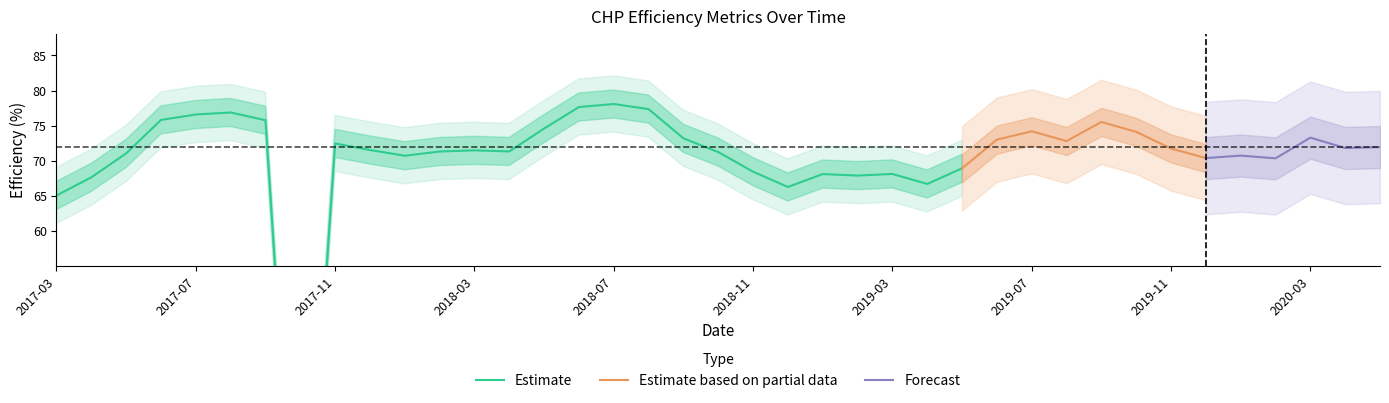

What is the highest value of the Estimate based on partial data series?

75.5